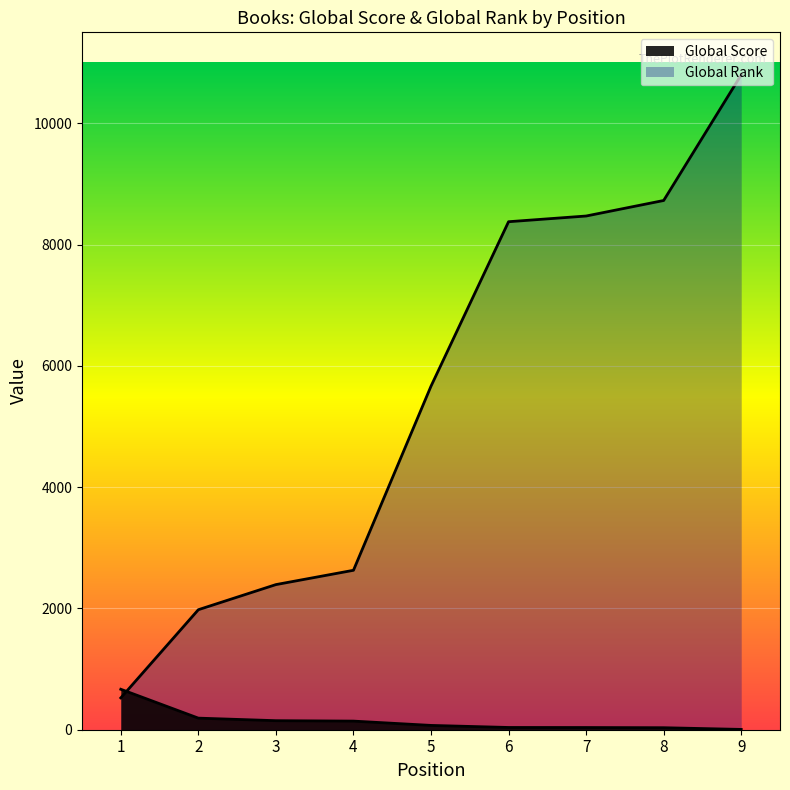

At which label does Global Rank reach its minimum?

1